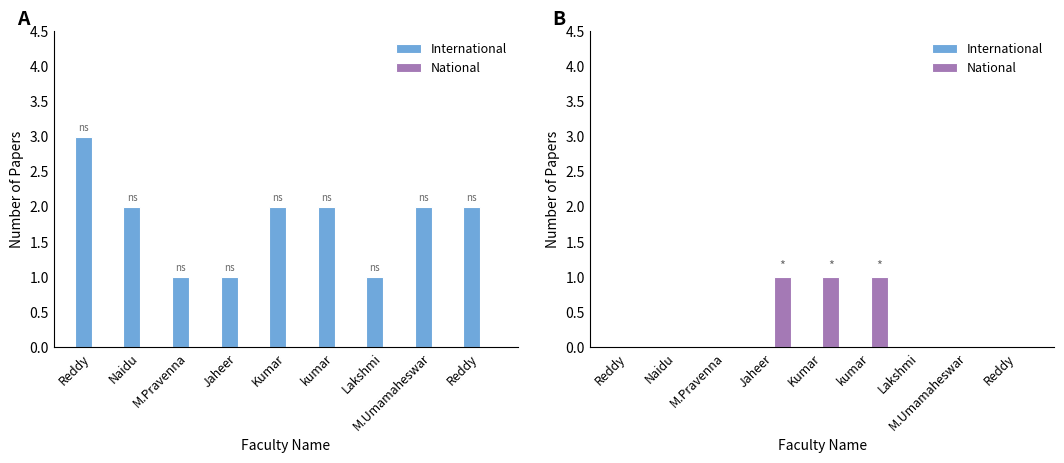

The value of National at kumar is 2. True or false?

False